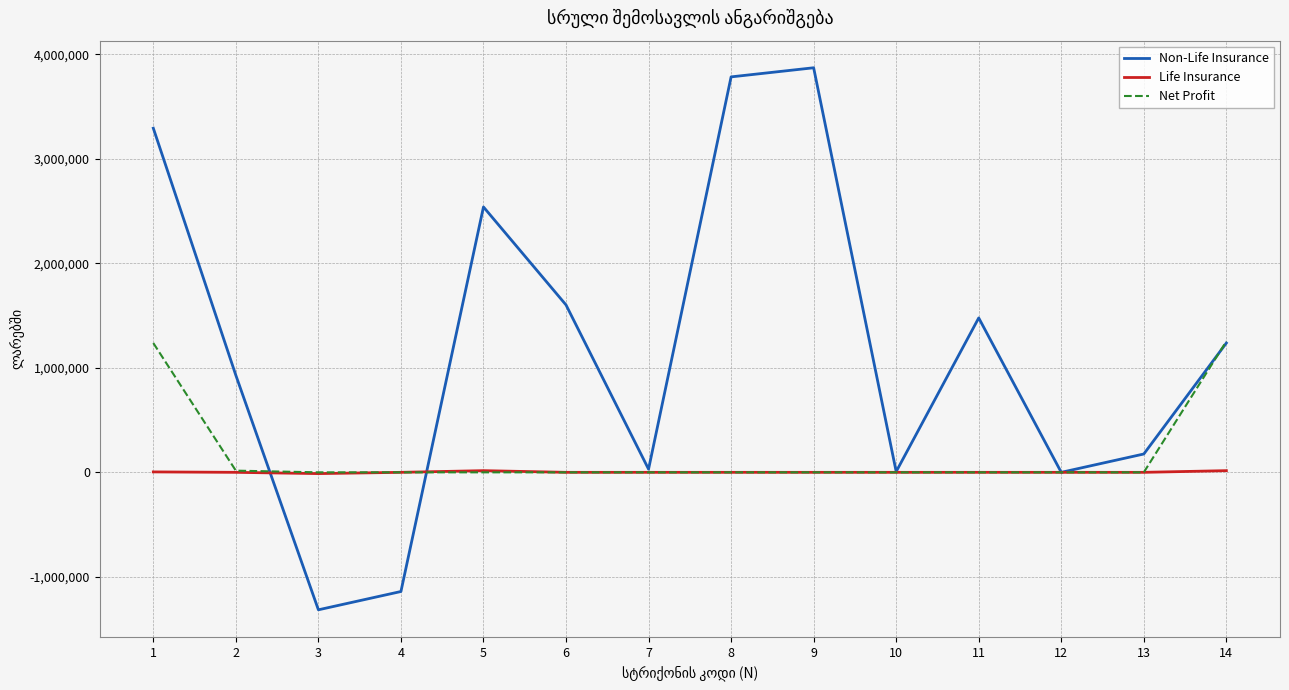

What are all the series names shown in the legend?

Non-Life Insurance, Life Insurance, Net Profit